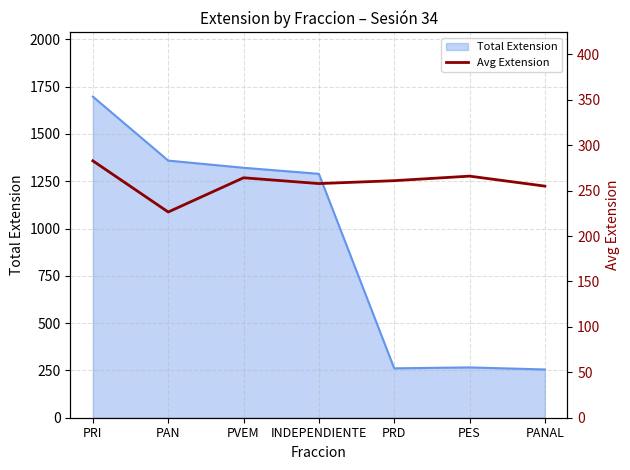

What is the label of the 7th point from the left?

PANAL